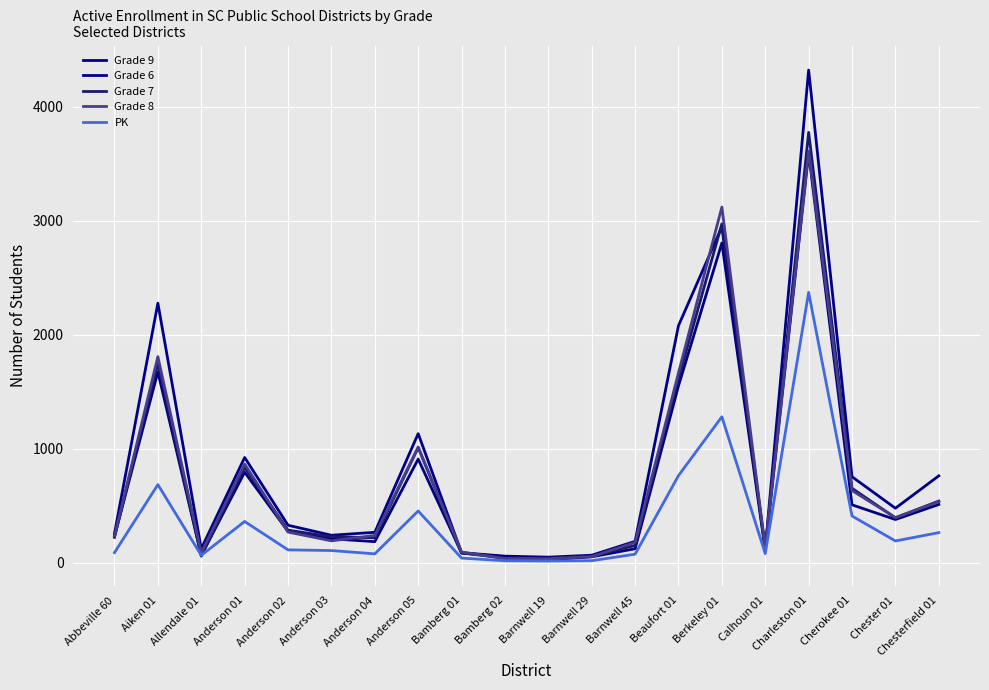

True or false: Grade 6 and Grade 9 intersect in this chart.

False